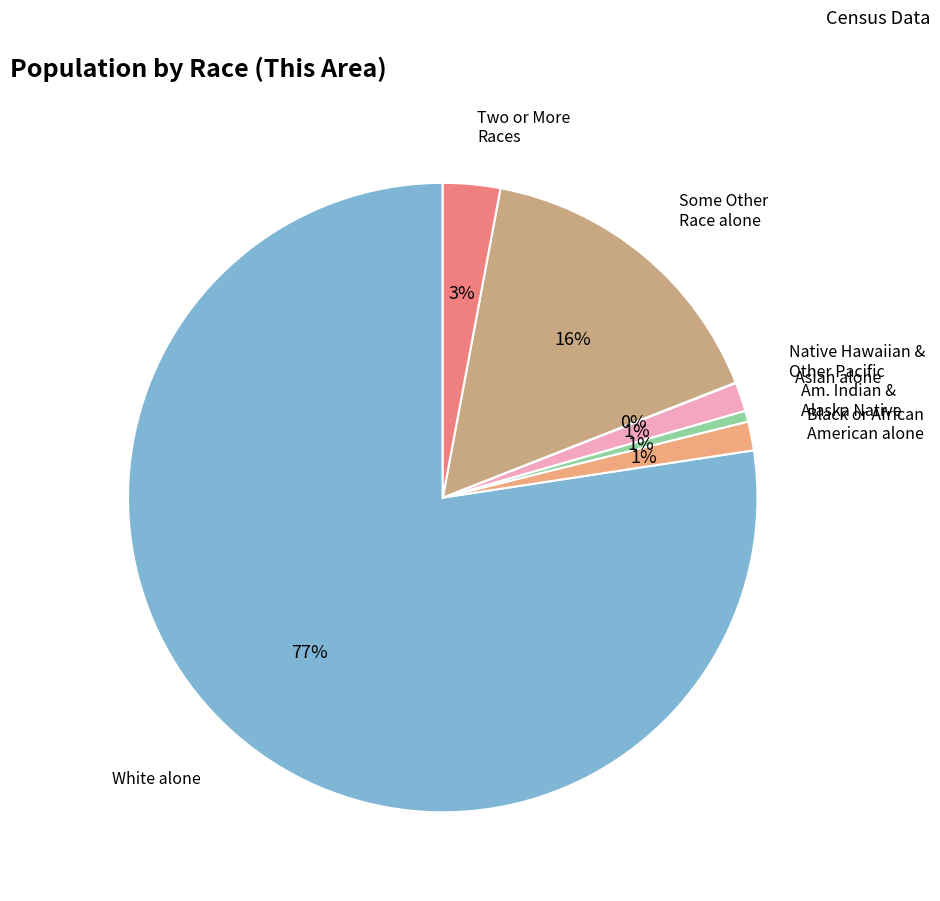

Is there any slice that represents more than half of the pie?

Yes